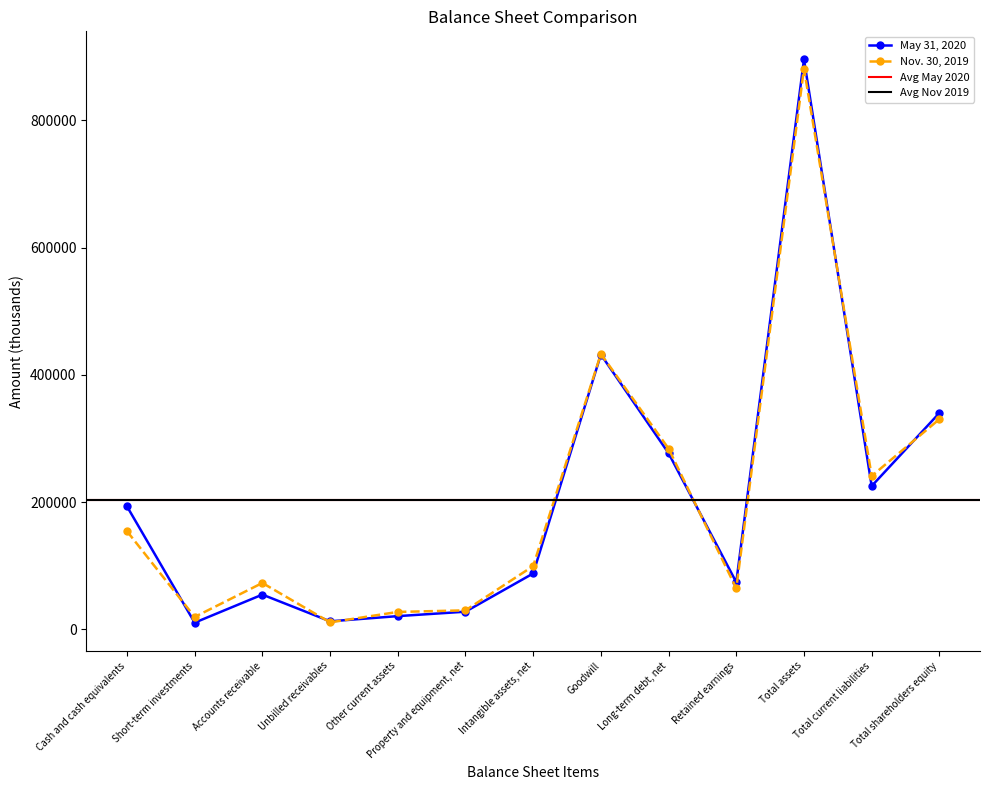

How many lines are shown in the chart?

2